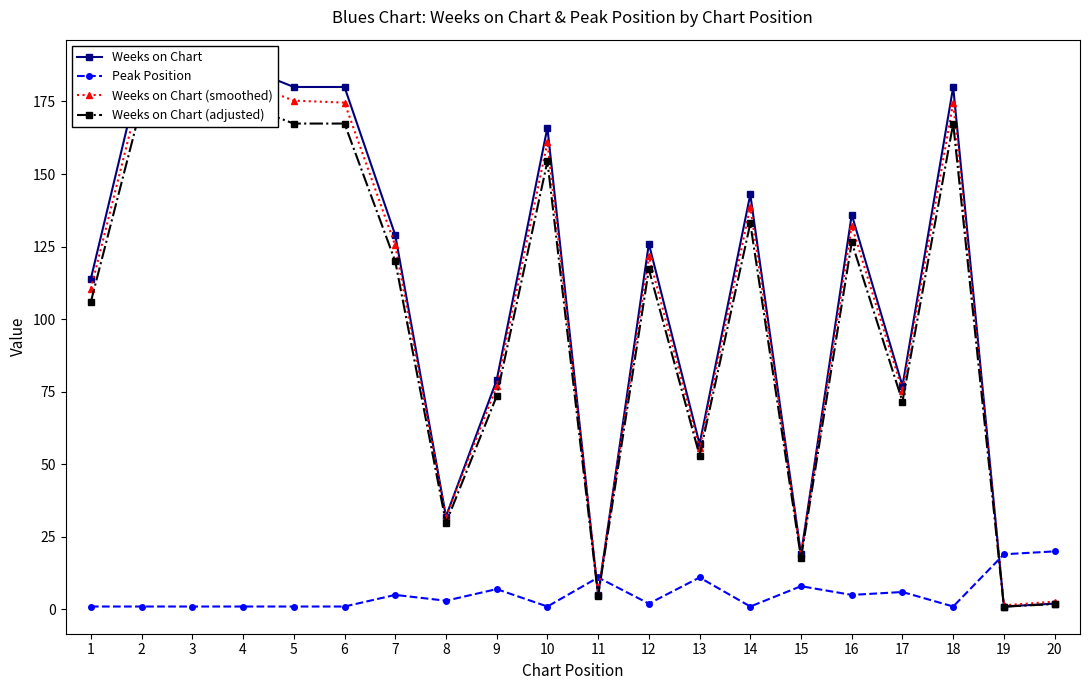

Which series ends up on top after the final intersection of Weeks on Chart and Peak Position?

Peak Position